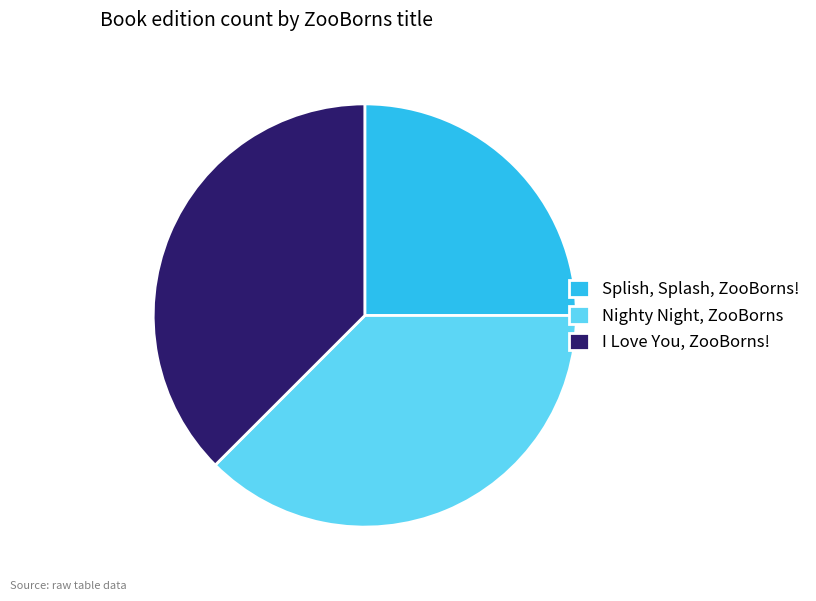

What is the smallest slice in the pie chart?

Splish, Splash, ZooBorns!